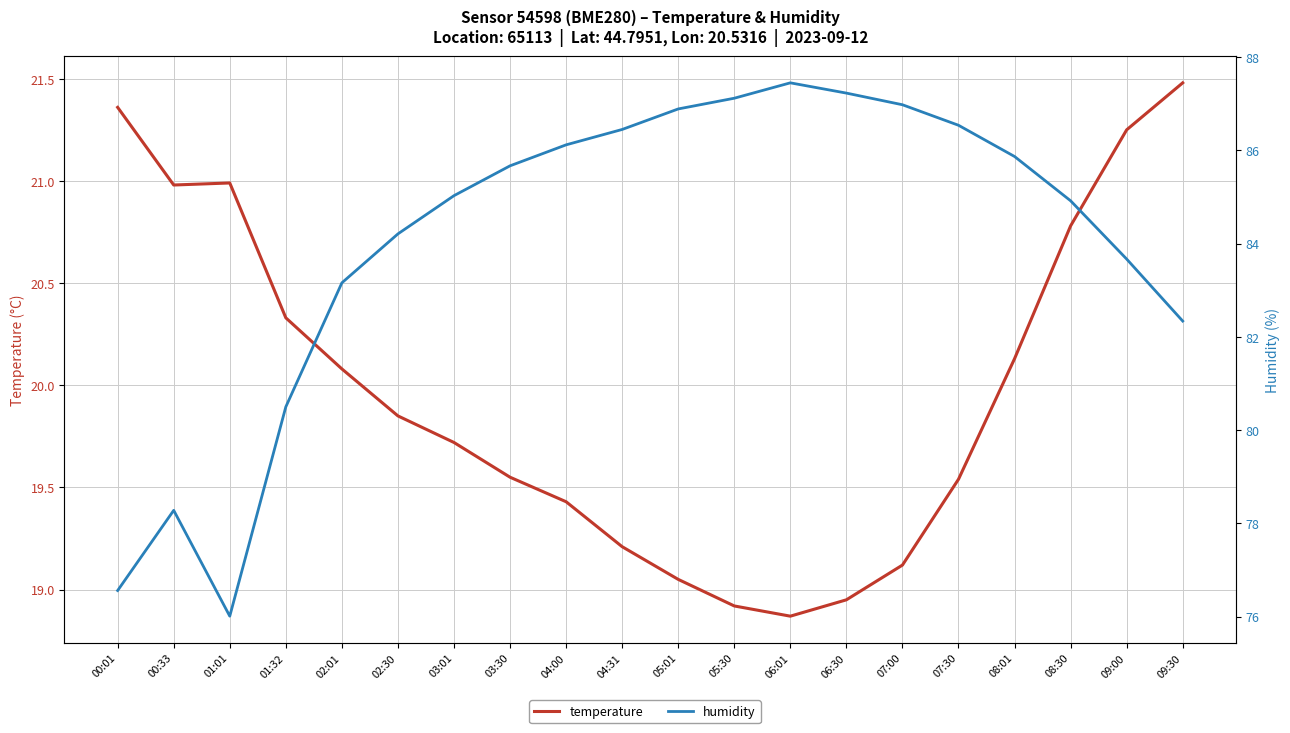

Rank the series at 06:30 from highest to lowest value.

humidity, temperature